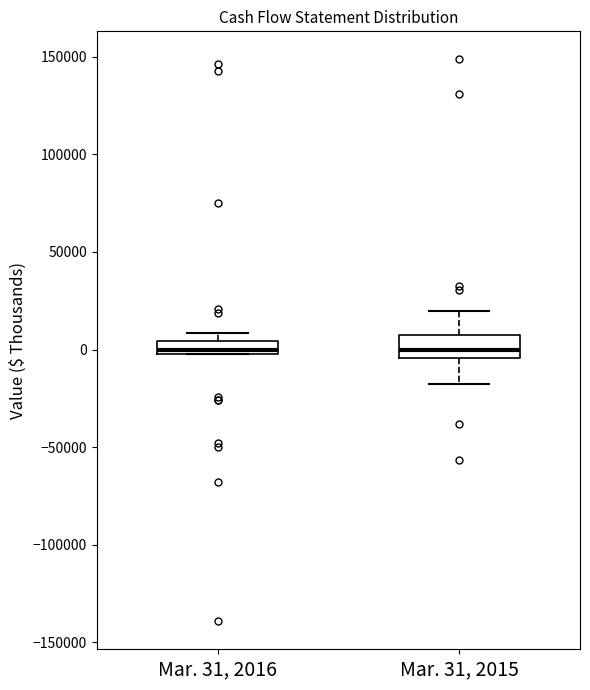

Where is the upper edge of the box for Mar. 31, 2016 on the y-axis? The values are not printed on the chart, so give them approximately, as read against the axis.

5000